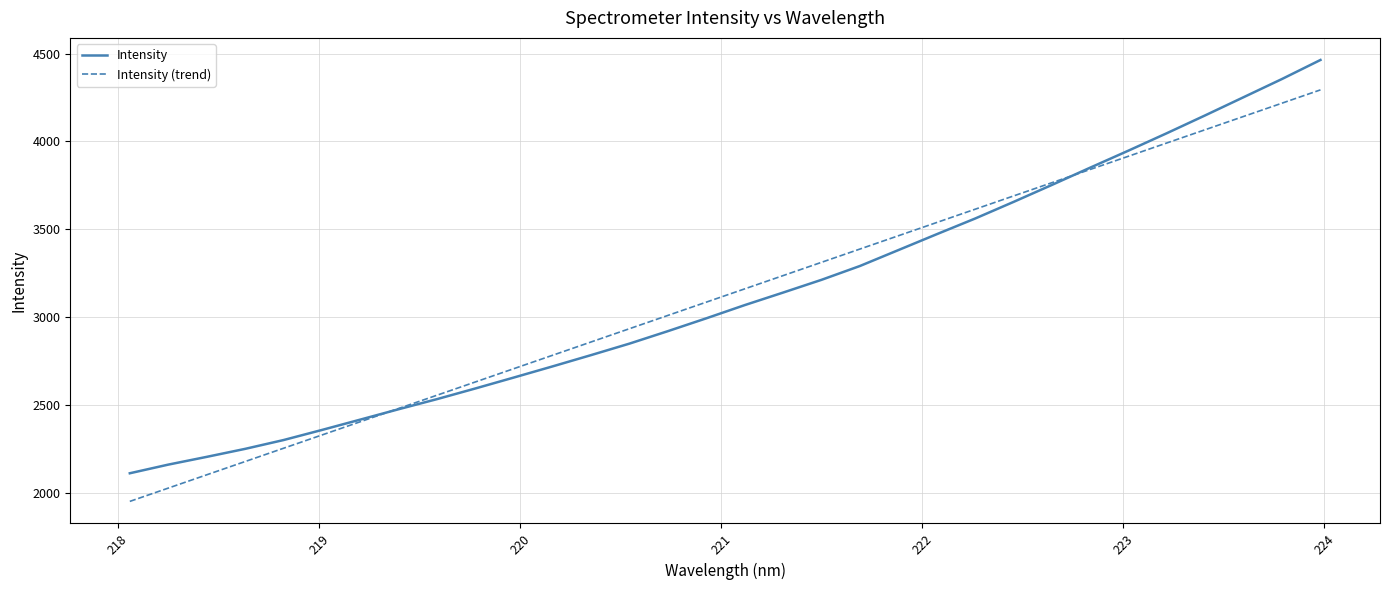

How many times do Intensity and Intensity (trend) cross each other?

2